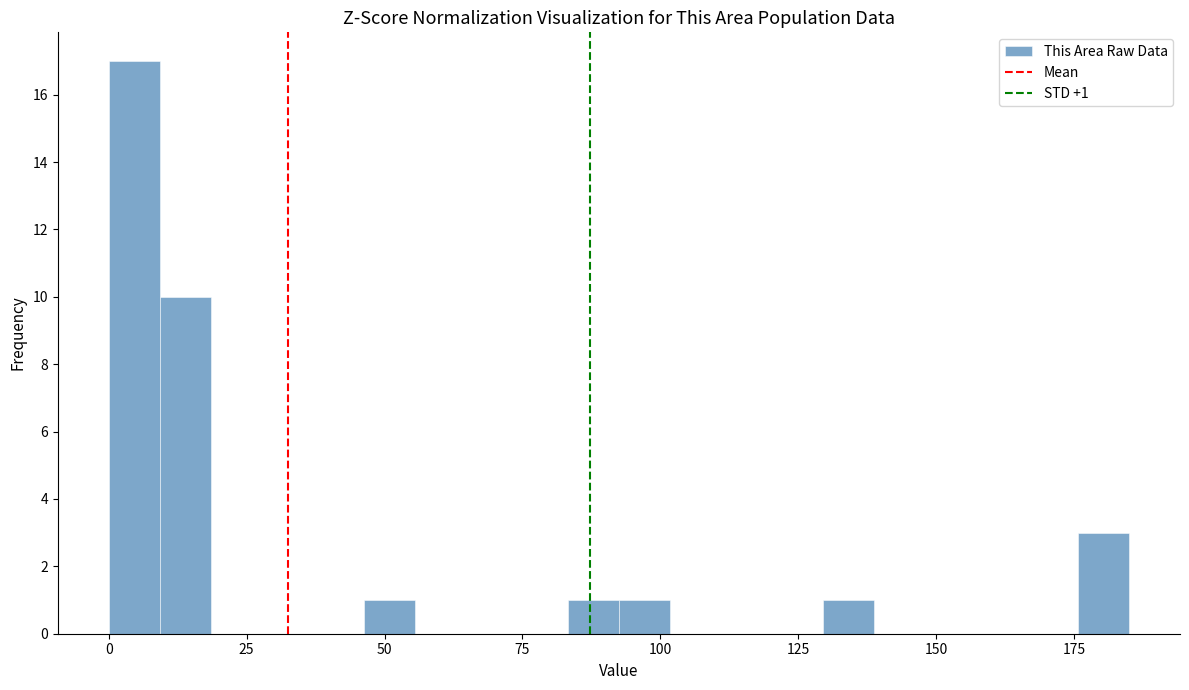

Around what value on the x-axis is the tallest bar? Give the approximate position of its centre, as read against the axis.

5